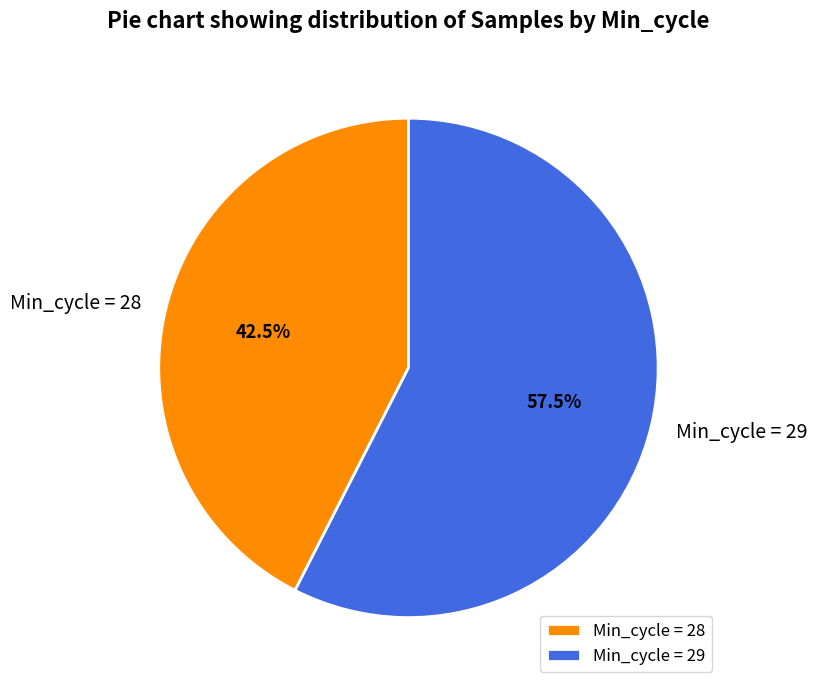

Rank the categories by value from lowest to highest.

Min_cycle = 28, Min_cycle = 29